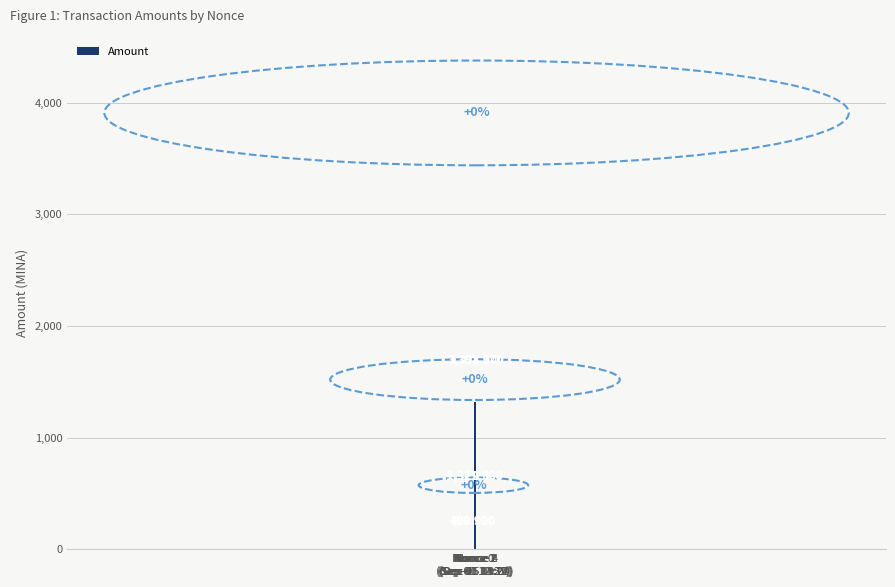

Read the value at Nonce 1
(Sep-01 14:12).

1321.9